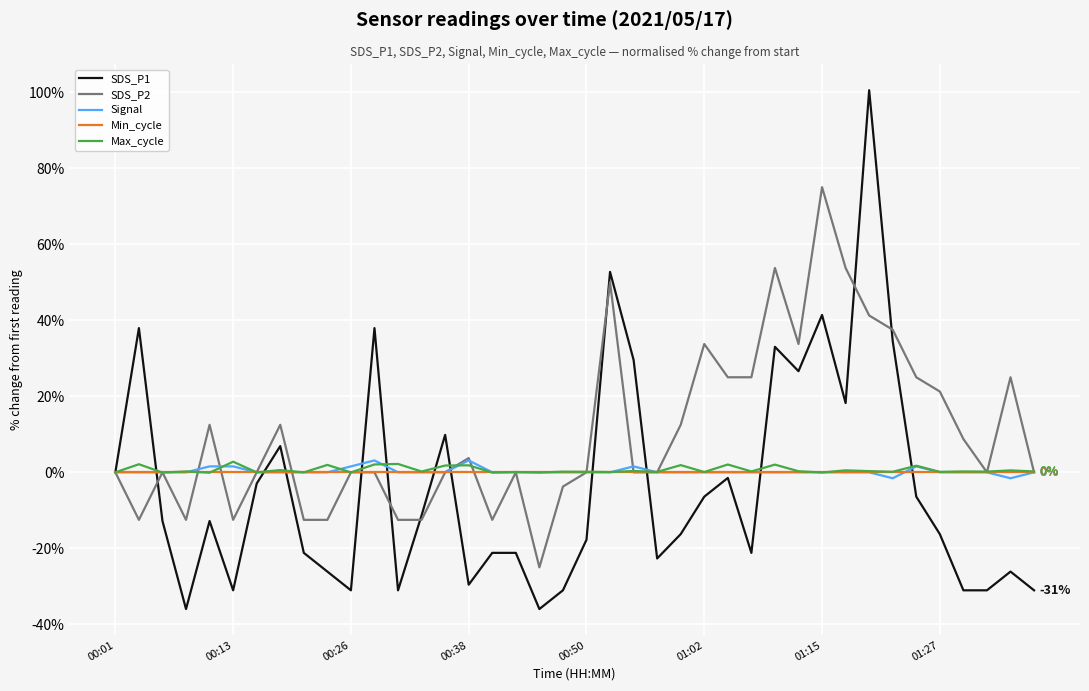

What is the highest value of the SDS_P1 series?

100.5